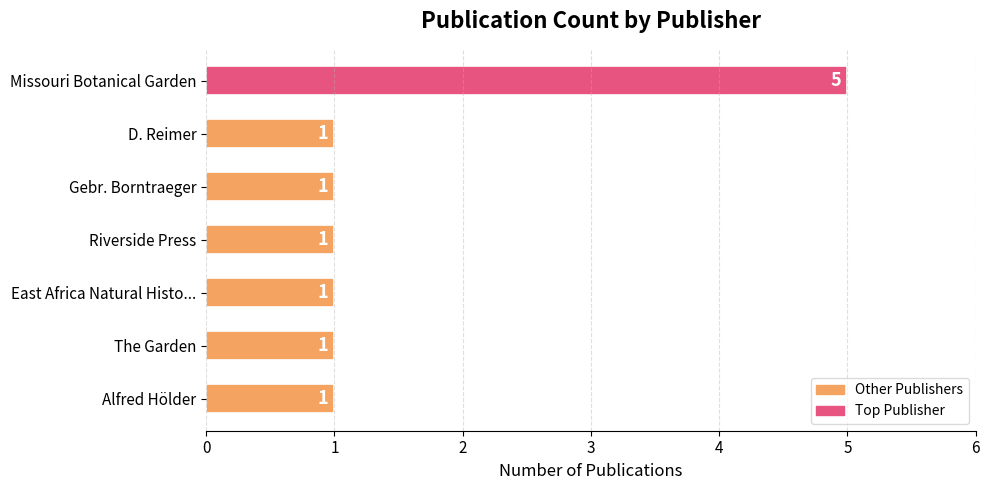

Reading top to bottom, list all the values displayed in this chart.

Missouri Botanical Garden=5	D. Reimer=1	Gebr. Borntraeger=1	Riverside Press=1	East Africa Natural Histo...=1	The Garden=1	Alfred Hölder=1